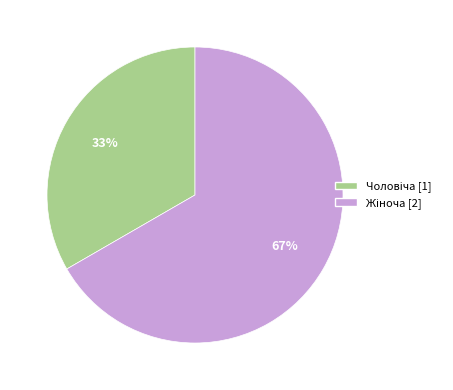

To the nearest percent, what is the average slice percentage?

50%